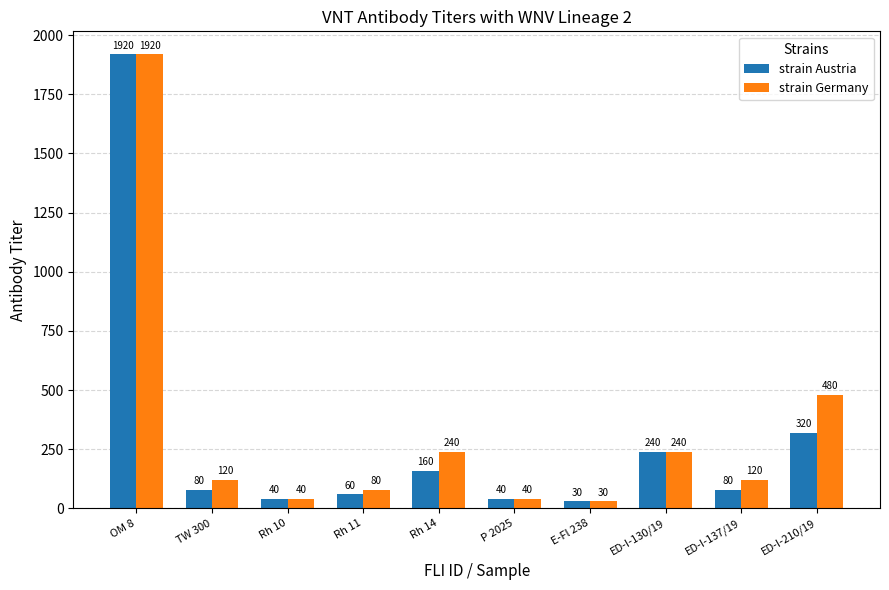

The value of strain Germany at Rh 14 is 135. True or false?

False